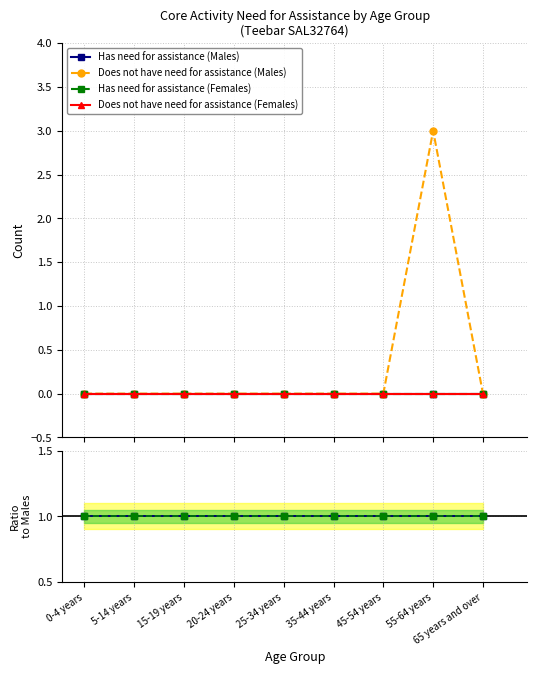

List the labels in order of Has need for assistance (Females) value, smallest first.

0-4 years, 5-14 years, 15-19 years, 20-24 years, 25-34 years, 35-44 years, 45-54 years, 55-64 years, 65 years and over